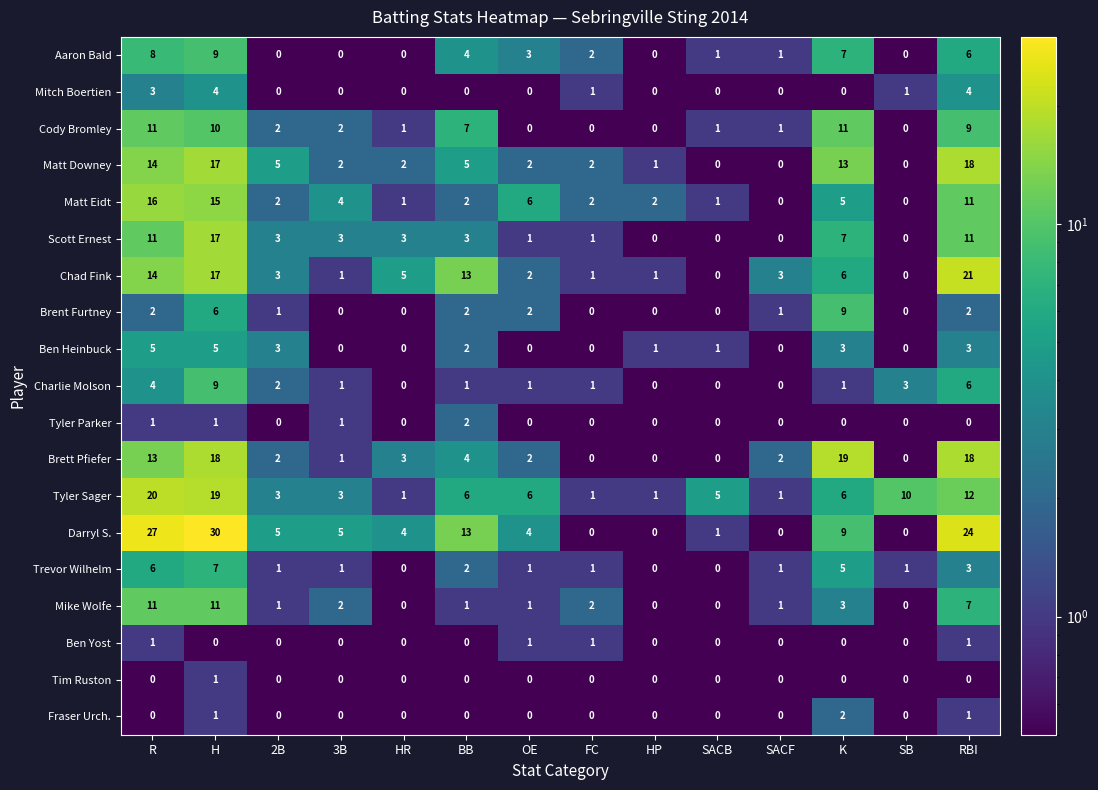

At which label is Chad Fink closest to 10?

BB